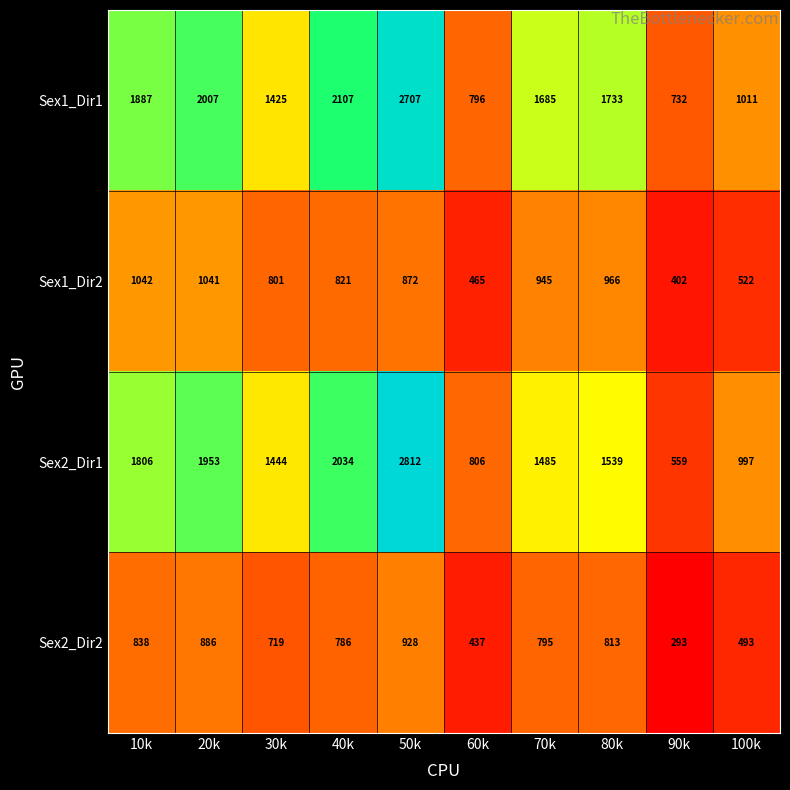

What is the minimum value for Sex2_Dir1?

559